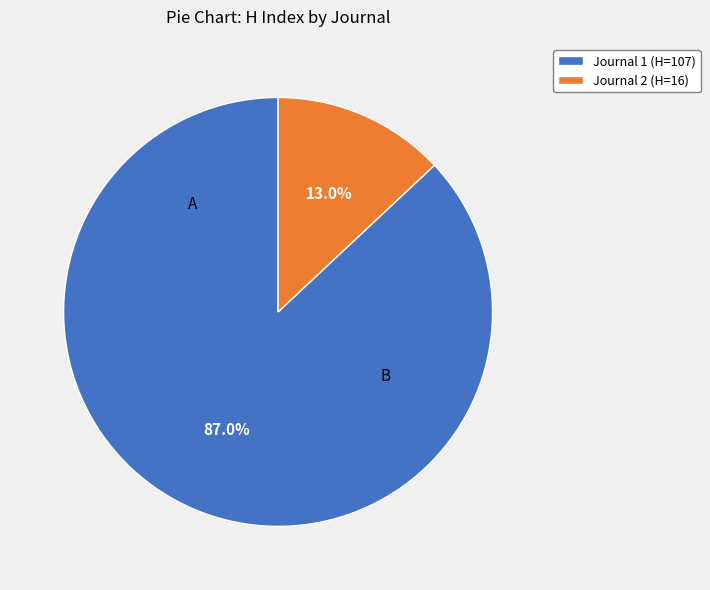

Is the sum of Journal 1 (H=107) and Journal 2 (H=16) greater than half?

Yes